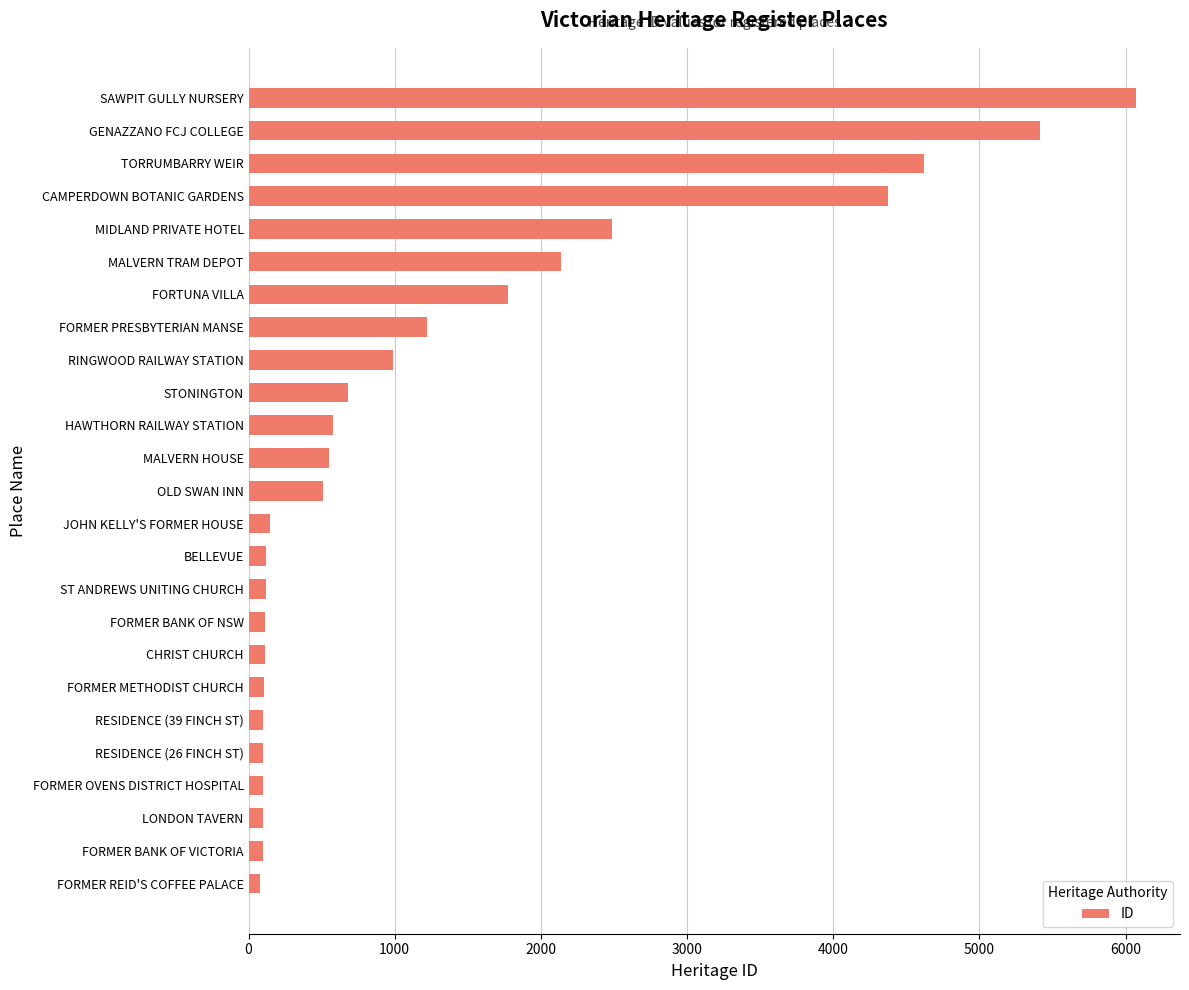

What is the maximum value shown in the chart?

6069